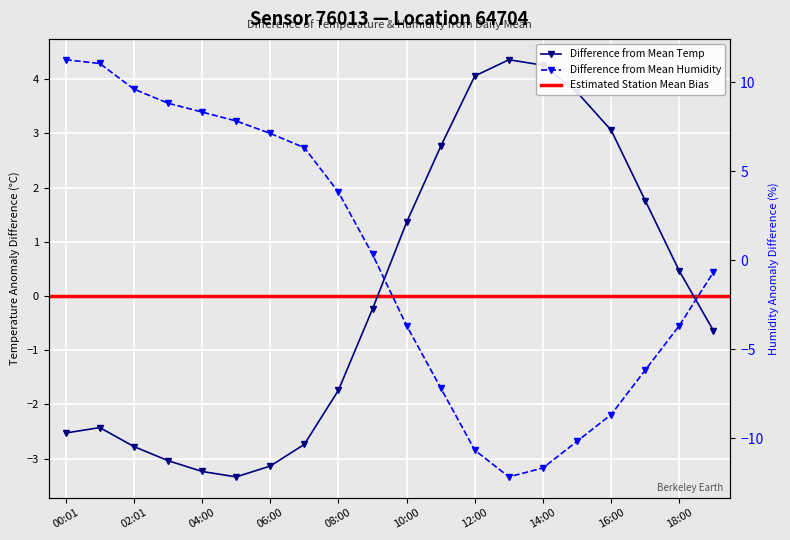

Where is the first local minimum for humidity?

13:00